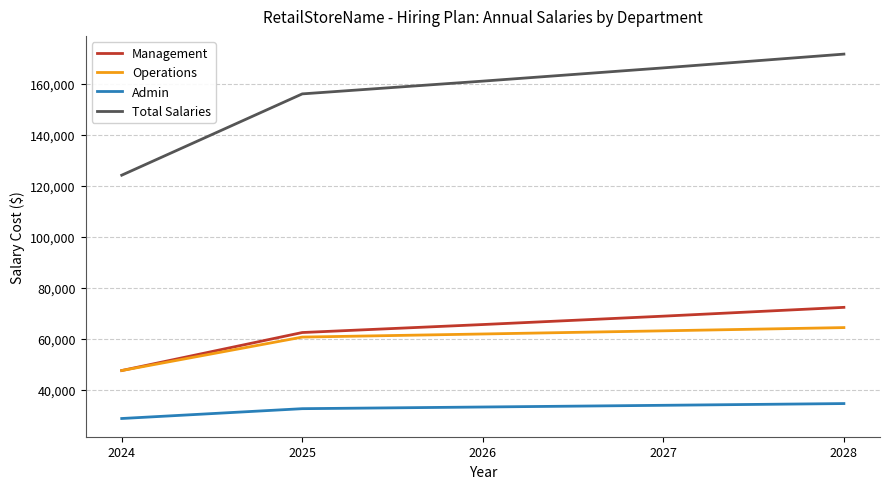

Which series has the largest range (max minus min)?

Total Salaries